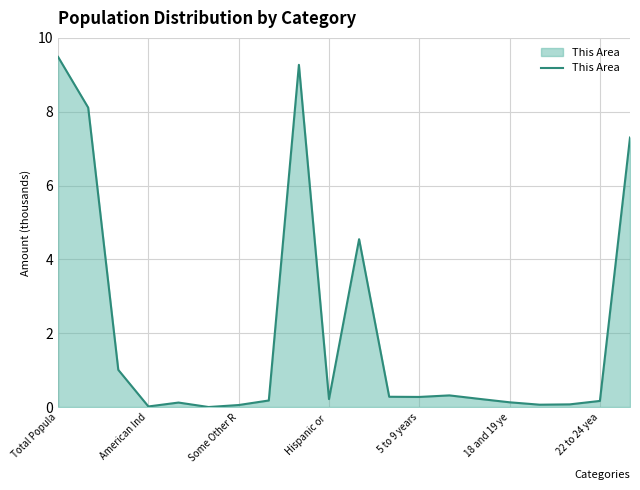

What is the difference between the maximum and minimum values?

9.5